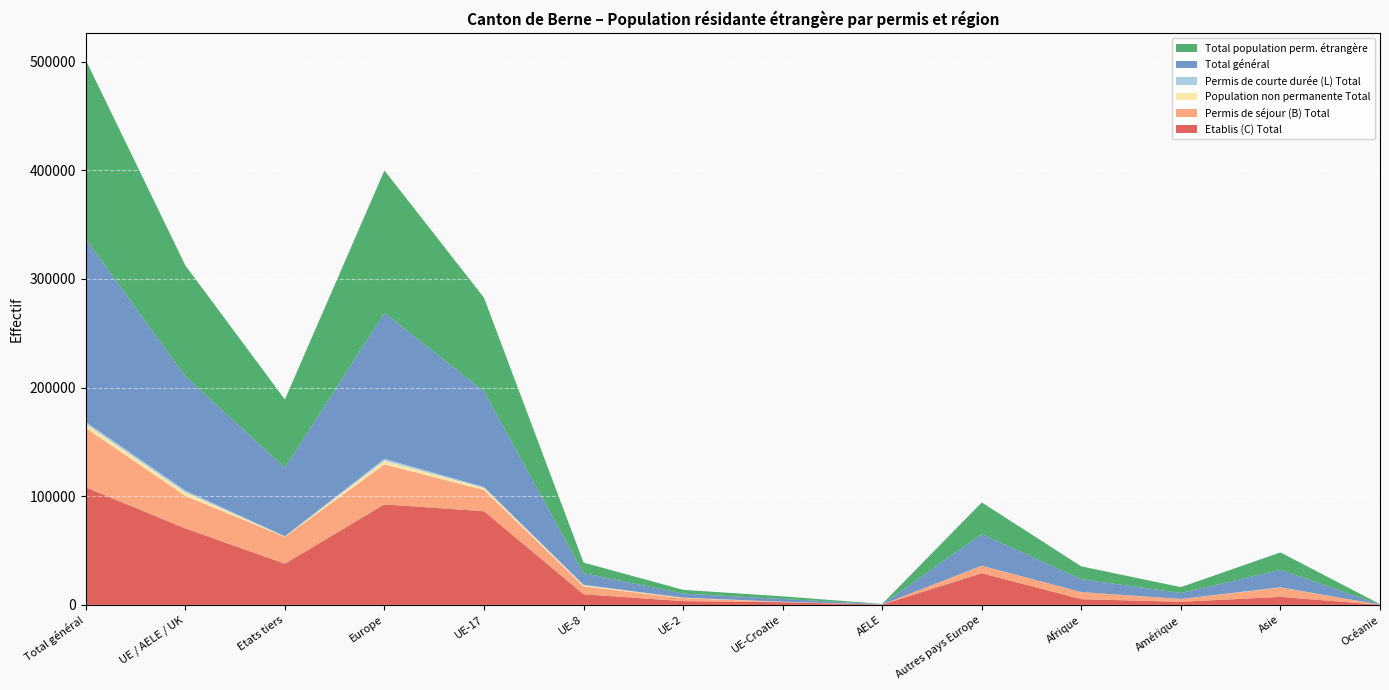

Reading left to right, what are all the values shown in this chart?

Etablis (C) Total: 108081	70287	37794	92467	86134	9725	3425	2437	244	29060	5222	2830	7334	108
Permis de séjour (B) Total: 54643	29931	24712	36782	19548	7302	2763	237	81	6851	6550	2511	8502	104
Population non permanente Total: 3601	3246	355	3343	1848	979	343	71	5	97	21	85	148	4
Permis de courte durée (L) Total: 1995	1747	248	1776	999	473	108	164	3	29	20	39	155	5
Total général: 168320	105211	63109	134368	87982	10704	3768	2508	249	29157	11813	5465	16139	221
Total population perm. étrangère: 164719	101965	62754	131025	86134	9725	3425	2437	244	29060	11792	5380	15991	217